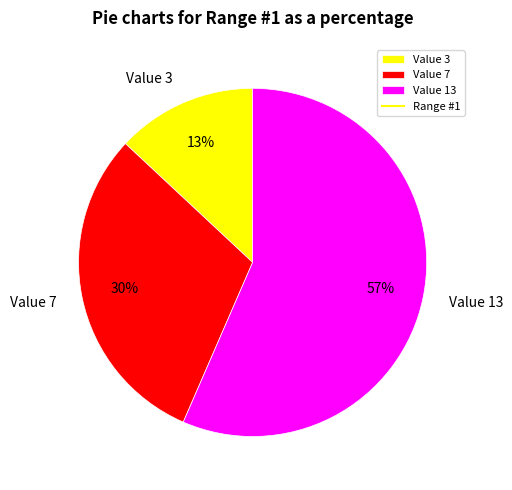

What percentage is the Value 7 slice, to the nearest percent?

30%